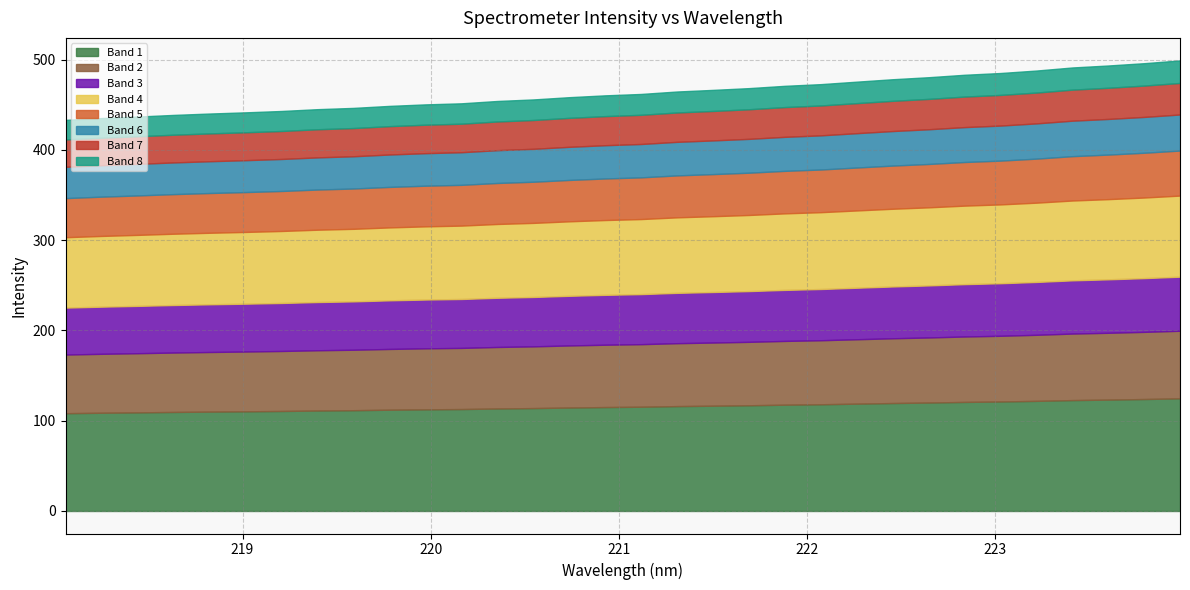

Does the chart have visible grid lines?

Yes